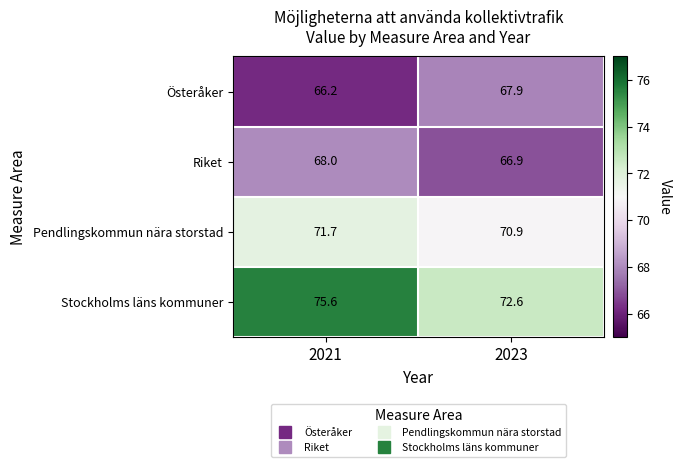

What is the total value across all series at 2021?

281.5